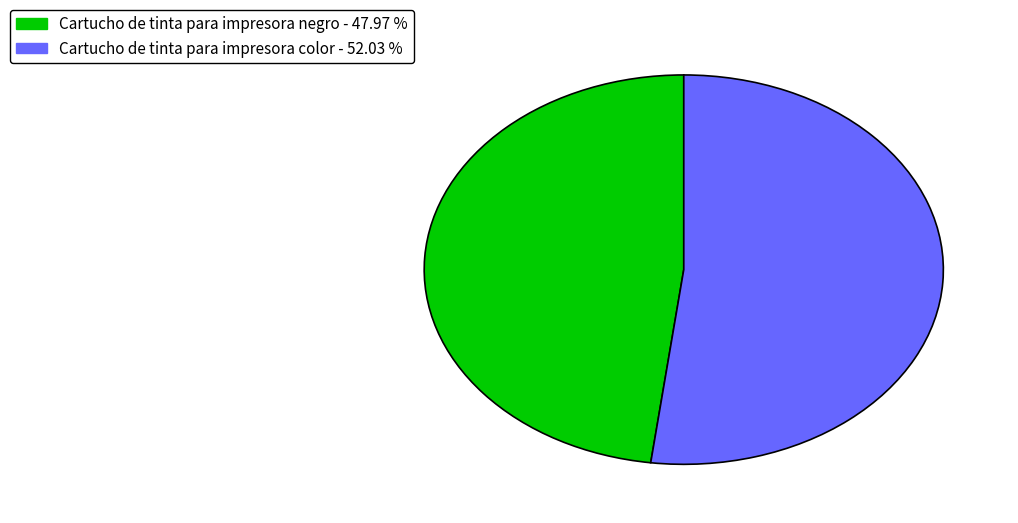

Is there any slice that represents more than half of the pie?

Yes